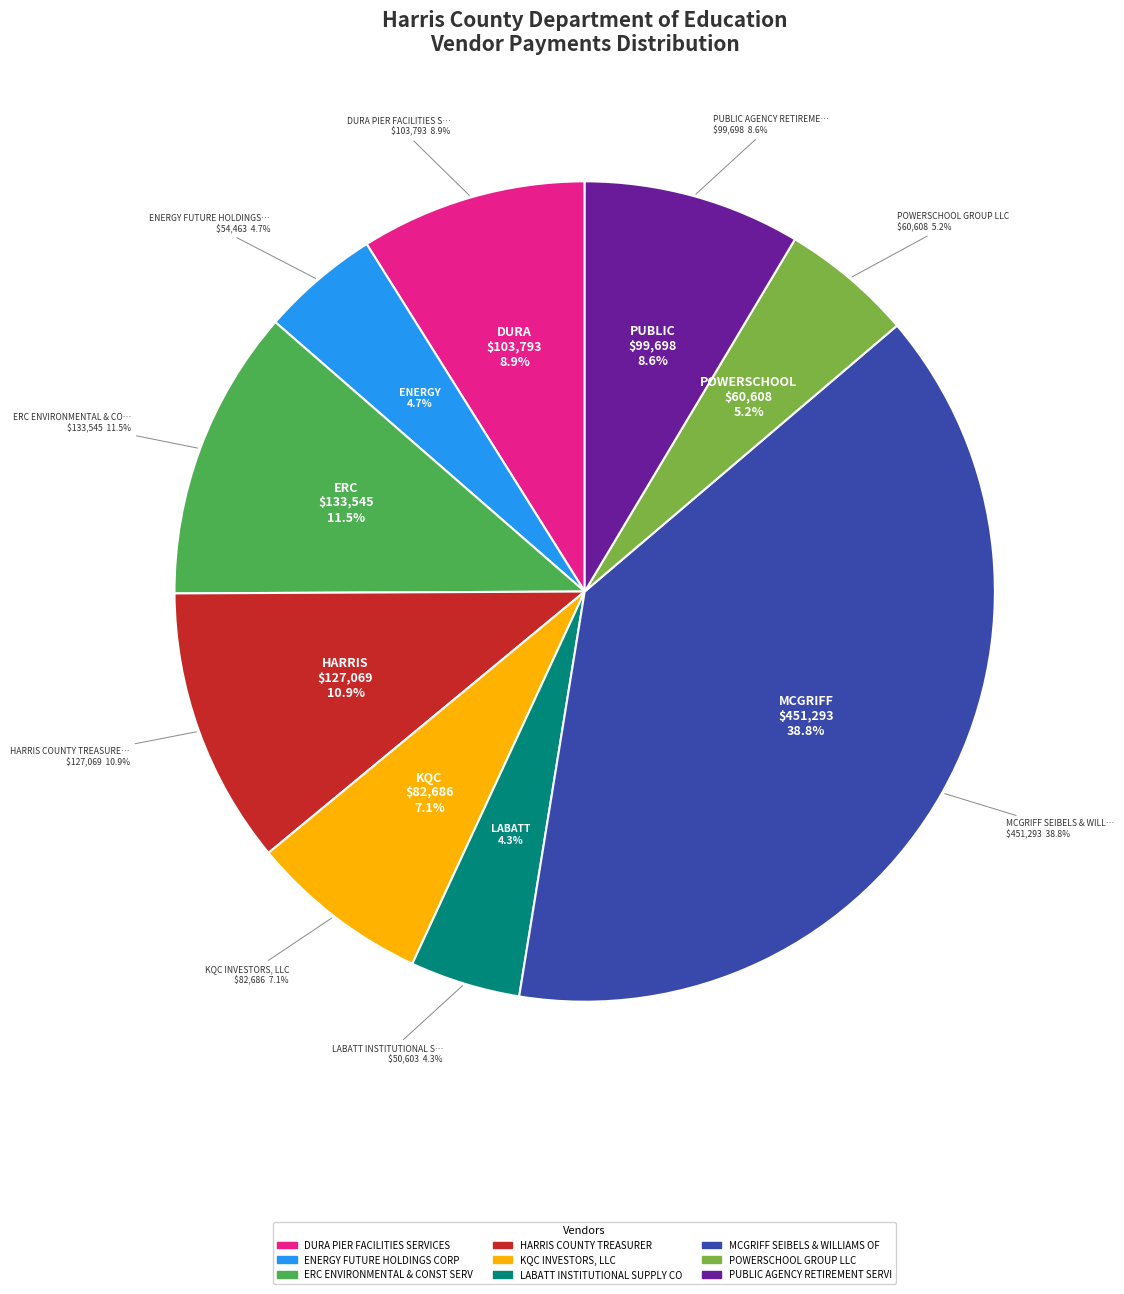

To the nearest percent, what is the combined percentage of DURA PIER FACILITIES SERVICES LTD and KQC INVESTORS, LLC?

16%